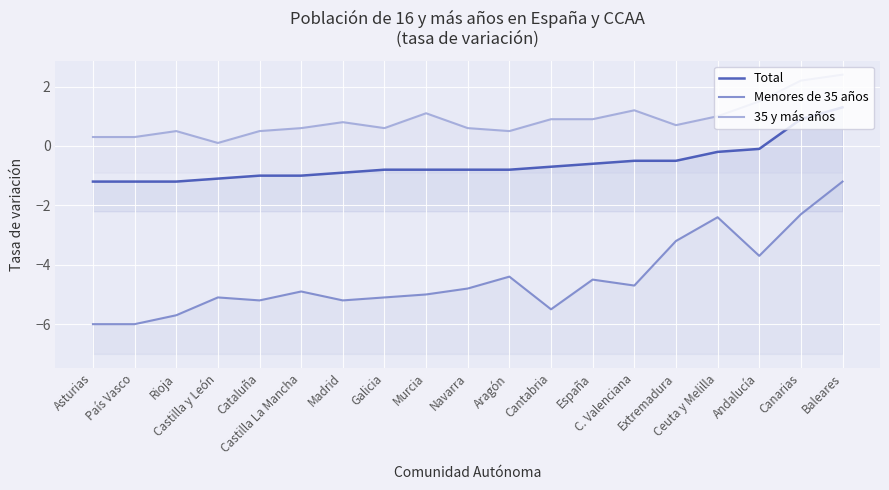

What position from the right is Extremadura?

5